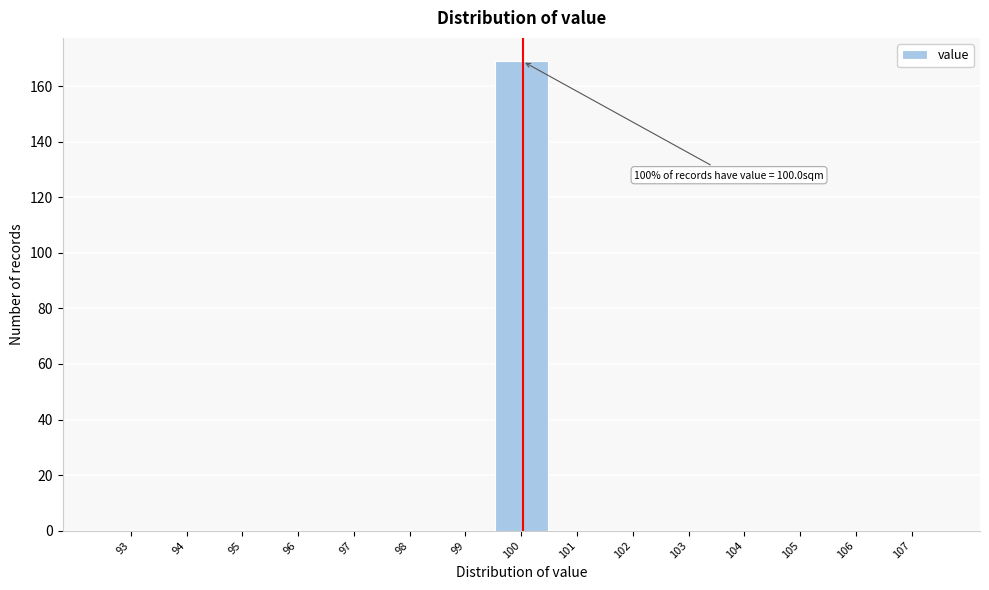

Over which range of the x-axis is the bar tallest?

99.5 to 100.5